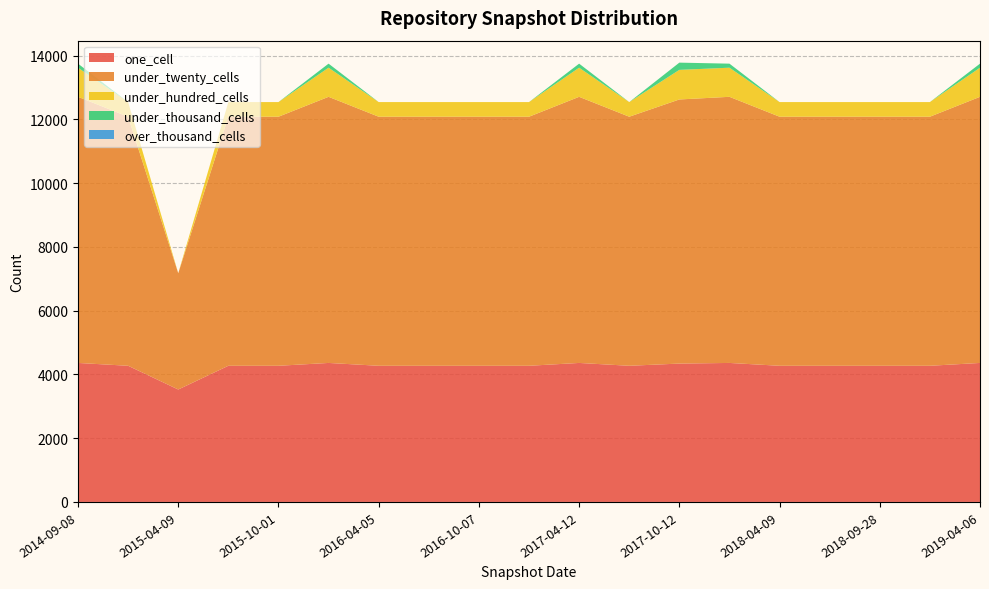

Reading left to right, what are all the values shown in this chart?

one_cell: 2014-09-08=4359	2015-01-19=4270	2015-04-09=3526	2015-07-03=4270	2015-10-01=4270	2016-01-04=4359	2016-04-05=4270	2016-07-04=4270	2016-10-07=4270	2016-12-27=4270	2017-04-12=4359	2017-07-24=4270	2017-10-12=4339	2017-12-22=4359	2018-04-09=4270	2018-07-11=4270	2018-09-28=4270	2019-01-01=4270	2019-04-06=4359
under_twenty_cells: 2014-09-08=8346	2015-01-19=7811	2015-04-09=3647	2015-07-03=7811	2015-10-01=7811	2016-01-04=8346	2016-04-05=7811	2016-07-04=7811	2016-10-07=7811	2016-12-27=7811	2017-04-12=8346	2017-07-24=7811	2017-10-12=8283	2017-12-22=8346	2018-04-09=7811	2018-07-11=7811	2018-09-28=7811	2019-01-01=7811	2019-04-06=8346
under_hundred_cells: 2014-09-08=913	2015-01-19=459	2015-04-09=1	2015-07-03=459	2015-10-01=459	2016-01-04=913	2016-04-05=459	2016-07-04=459	2016-10-07=459	2016-12-27=459	2017-04-12=913	2017-07-24=459	2017-10-12=928	2017-12-22=913	2018-04-09=459	2018-07-11=459	2018-09-28=459	2019-01-01=459	2019-04-06=913
under_thousand_cells: 2014-09-08=127	2015-01-19=0	2015-04-09=0	2015-07-03=0	2015-10-01=0	2016-01-04=127	2016-04-05=0	2016-07-04=0	2016-10-07=0	2016-12-27=0	2017-04-12=127	2017-07-24=0	2017-10-12=227	2017-12-22=127	2018-04-09=0	2018-07-11=0	2018-09-28=0	2019-01-01=0	2019-04-06=127
over_thousand_cells: 2014-09-08=0	2015-01-19=0	2015-04-09=0	2015-07-03=0	2015-10-01=0	2016-01-04=0	2016-04-05=0	2016-07-04=0	2016-10-07=0	2016-12-27=0	2017-04-12=0	2017-07-24=0	2017-10-12=0	2017-12-22=0	2018-04-09=0	2018-07-11=0	2018-09-28=0	2019-01-01=0	2019-04-06=0